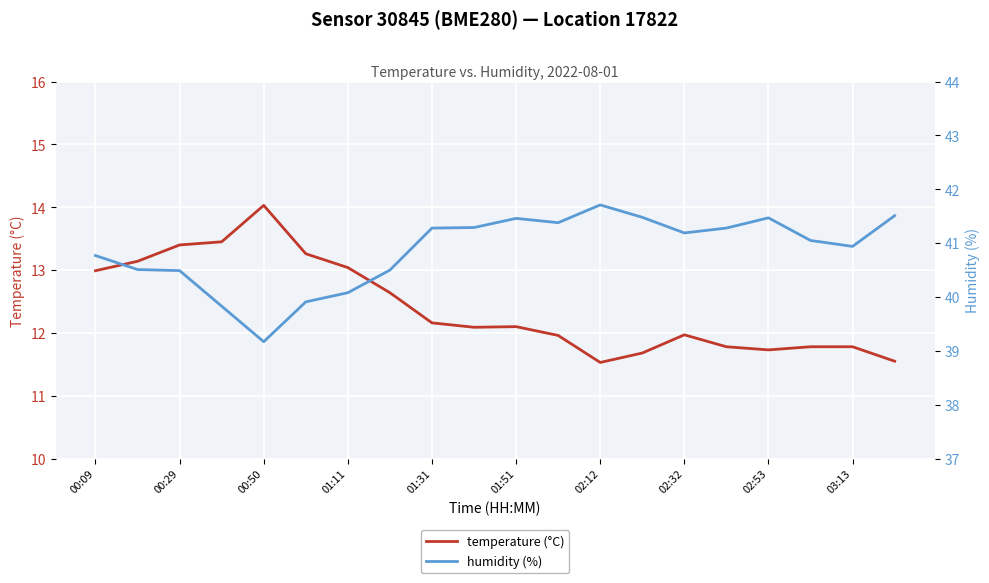

At 17, list the series in order from smallest to largest.

temperature (°C), humidity (%)